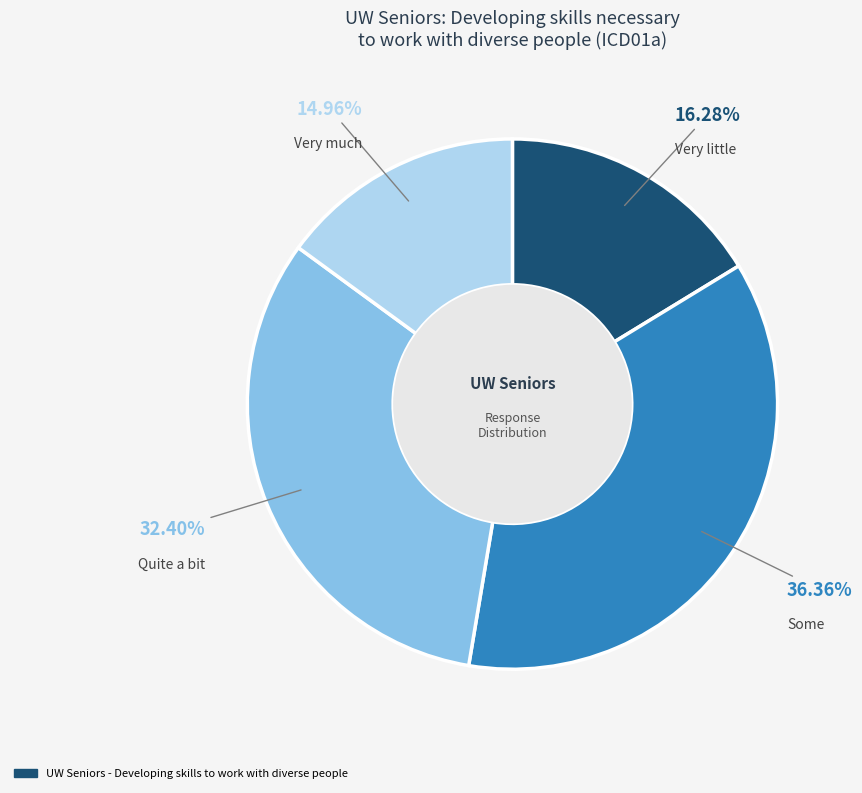

Is there any slice that represents more than half of the pie?

No